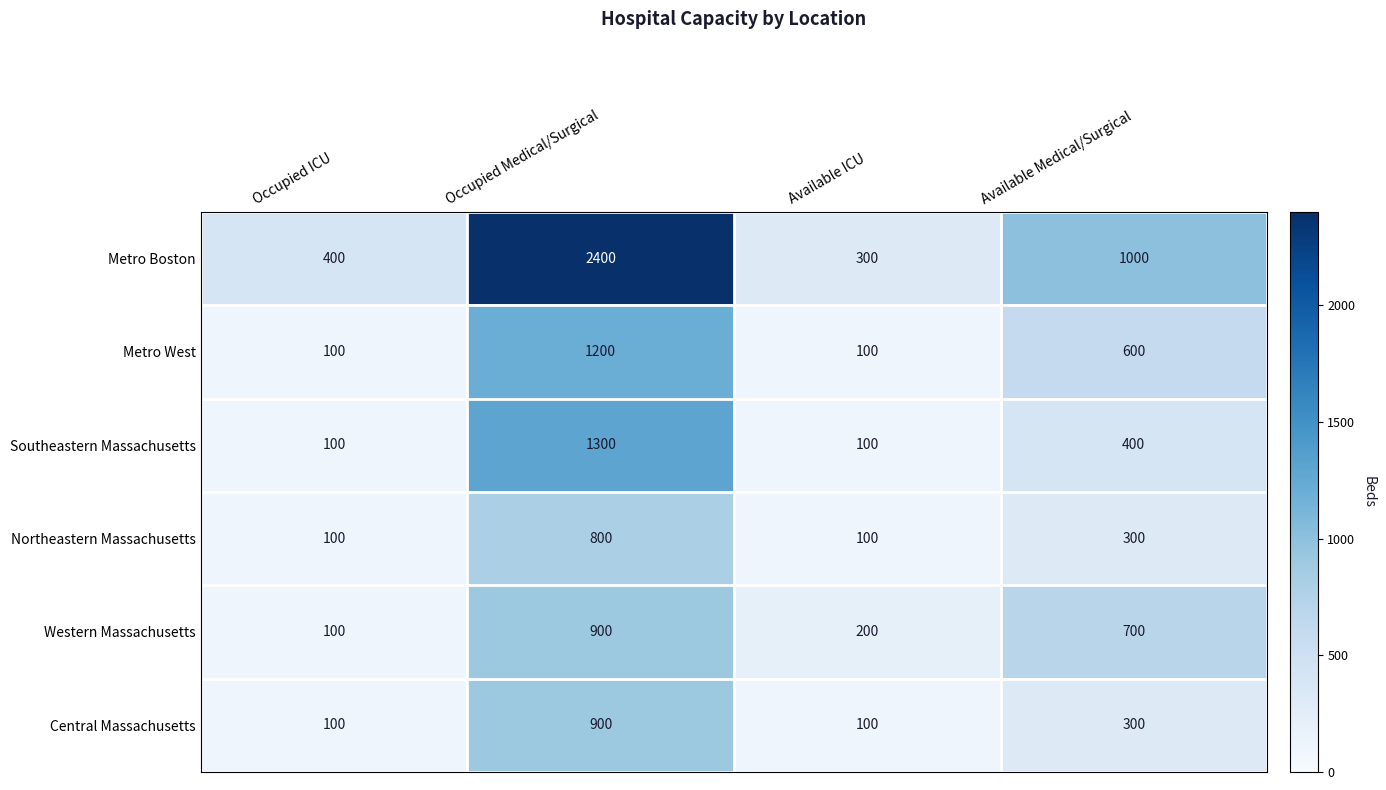

What is the smallest value displayed?

100